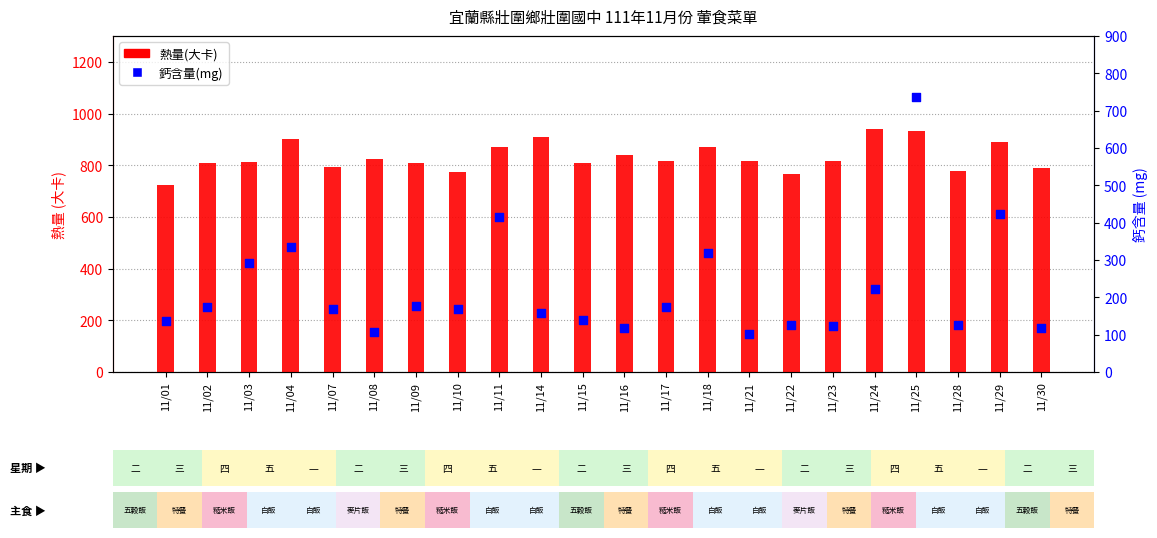

Which series contains the lowest Y value?

鈣含量(mg)